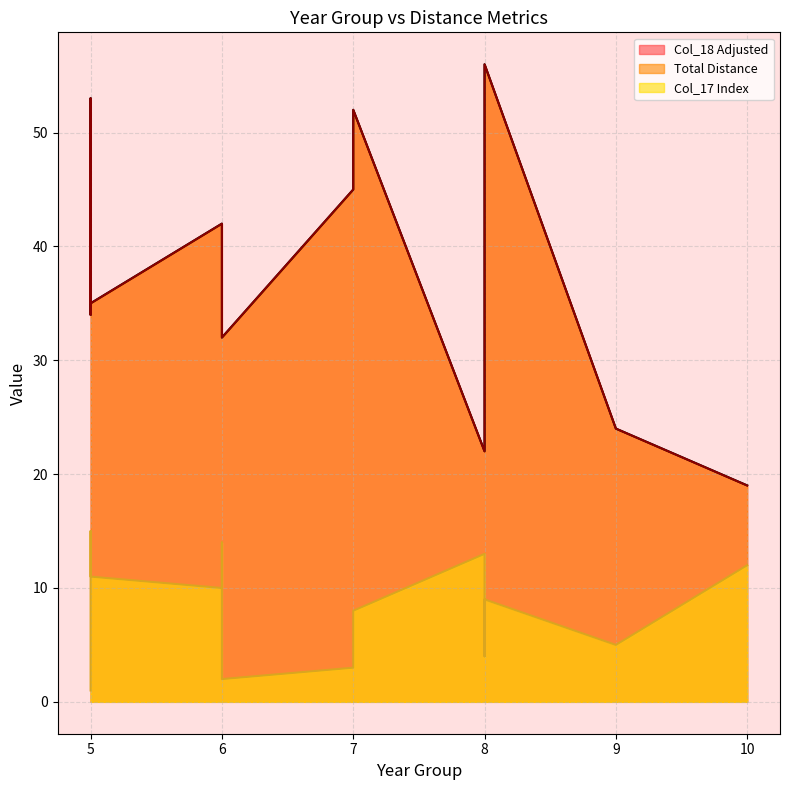

Rank the categories by Col_17 Index value from highest to lowest.

5, 6, 8, 10, 5, 6, 8, 7, 6, 5, 9, 8, 7, 6, 5